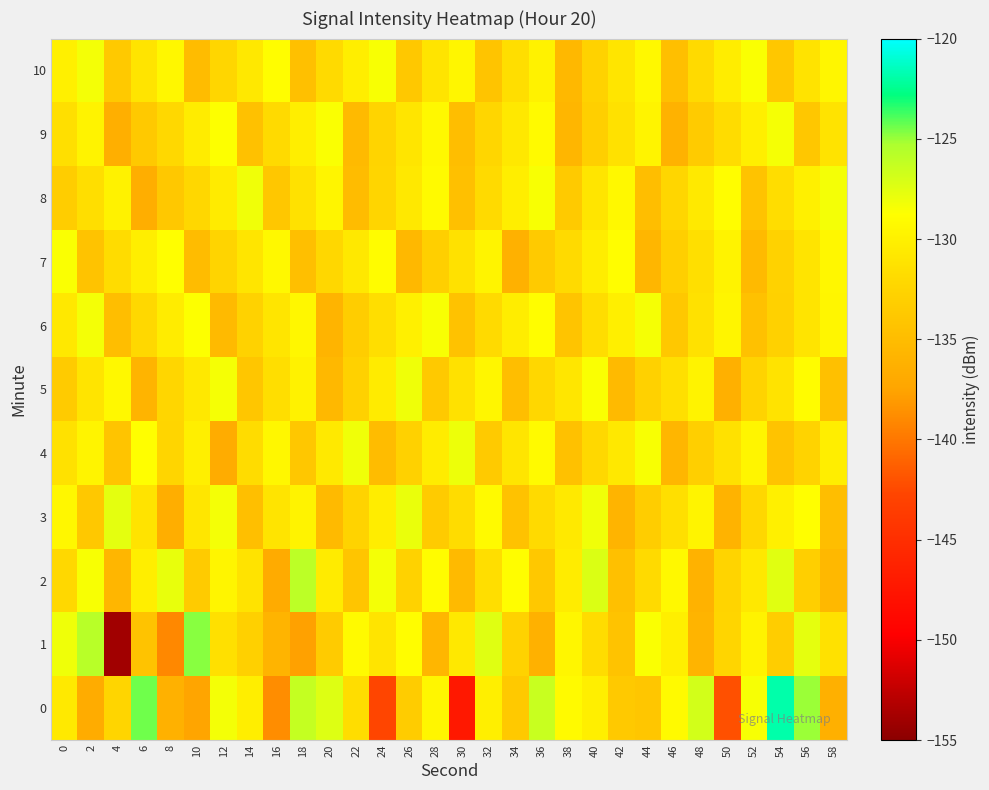

Rank the series by their maximum value, from lowest to highest.

7, 9, 6, 10, 8, 5, 4, 3, 2, 1, 0